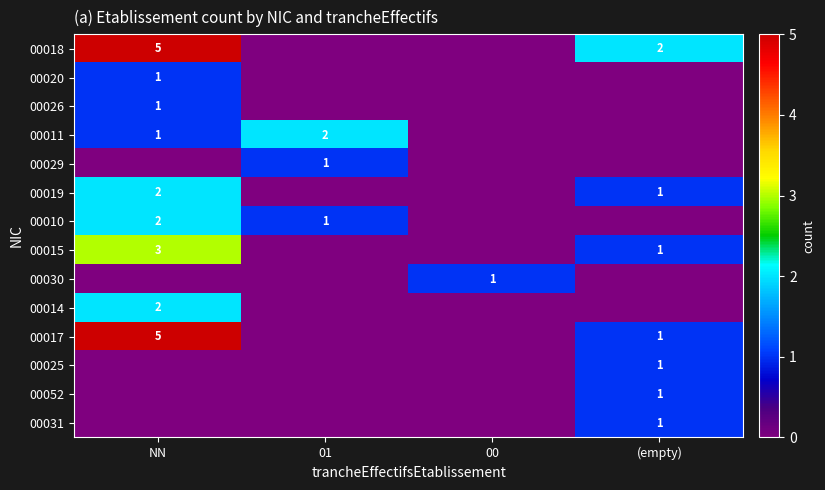

True or false: 00031 has a value of 1 at (empty).

True